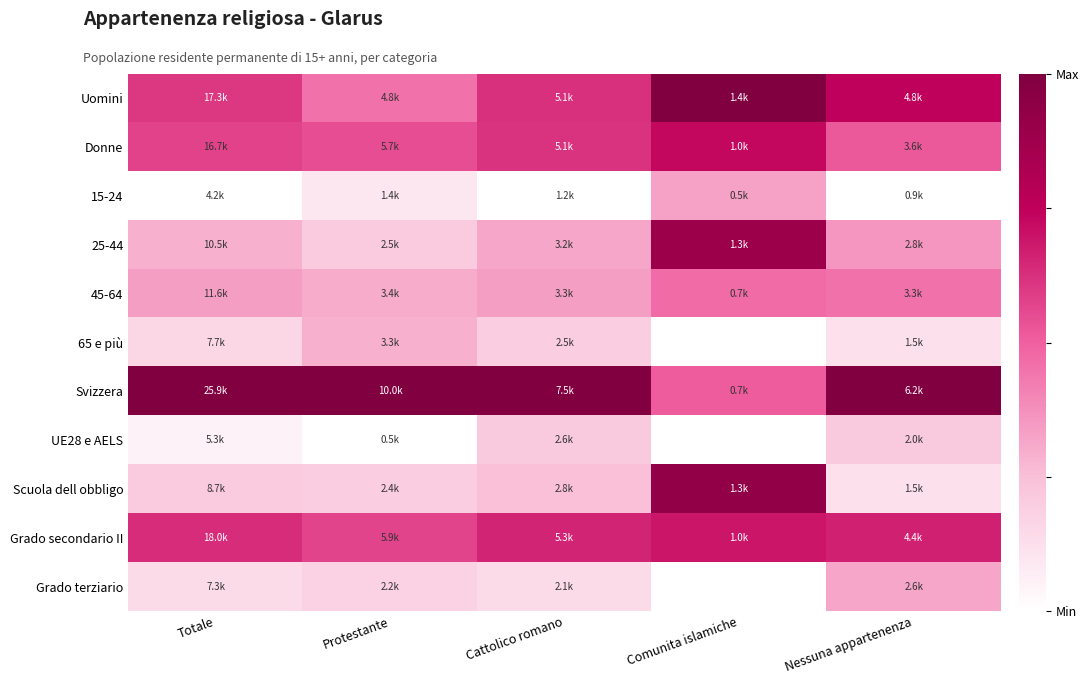

Which has a higher value, Comunita islamiche or Totale?

Comunita islamiche